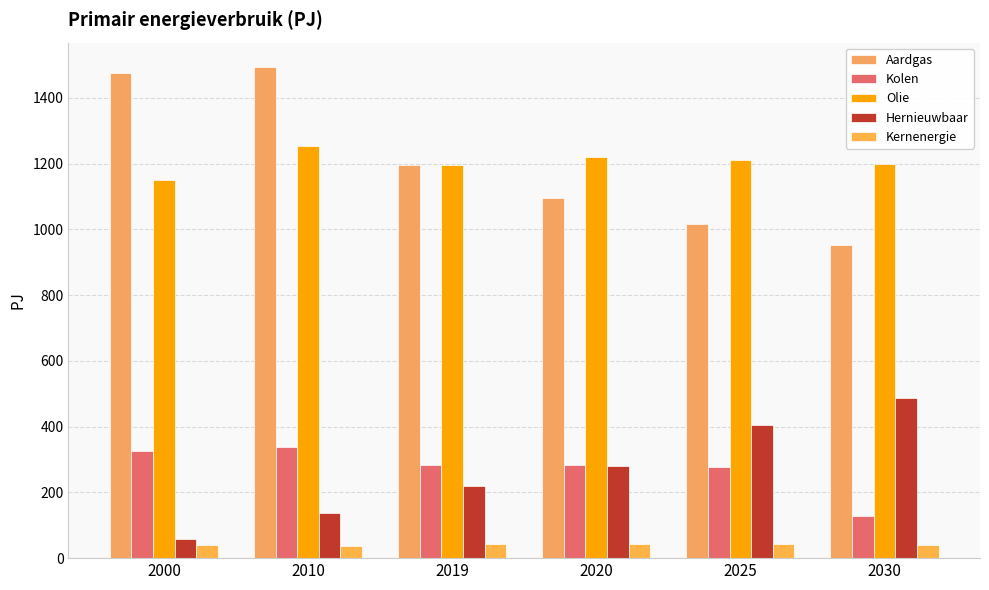

Which series has the largest range (max minus min)?

Aardgas